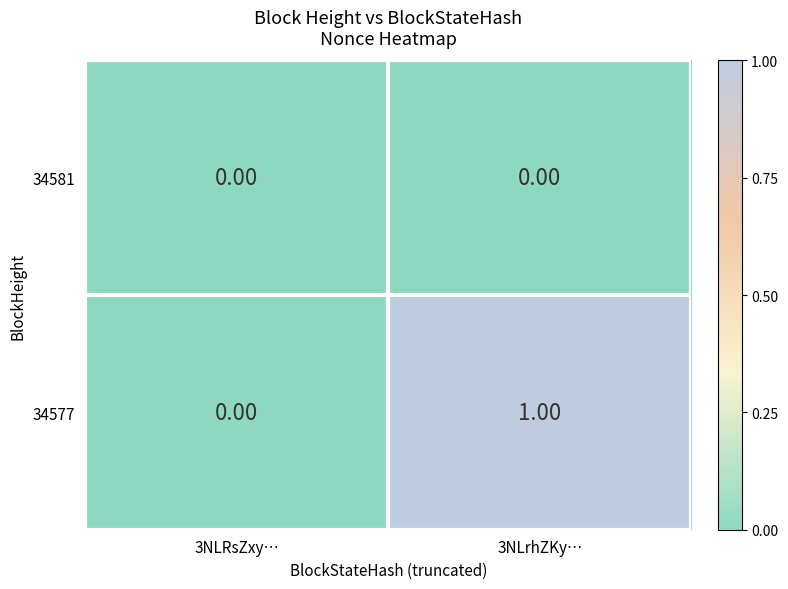

Rank the series by their average value, from highest to lowest.

34577, 34581